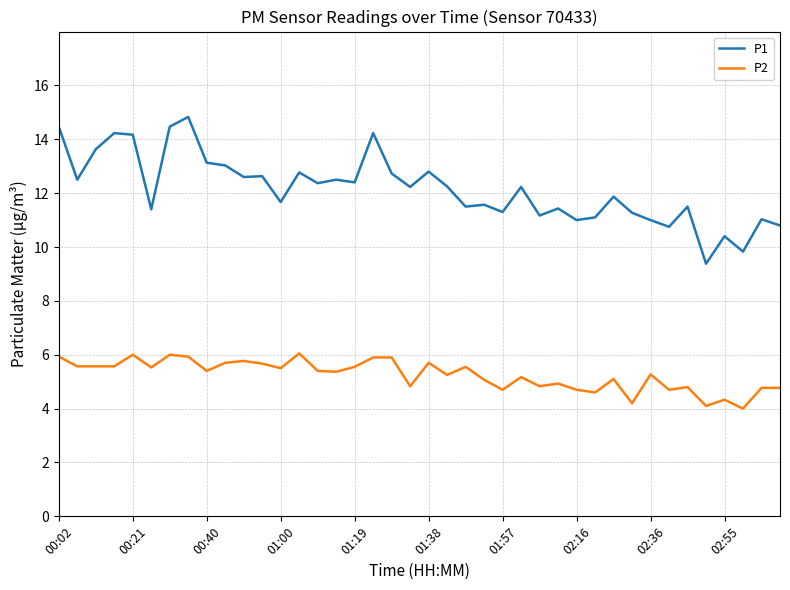

True or false: P2 and P1 cross at least once.

False